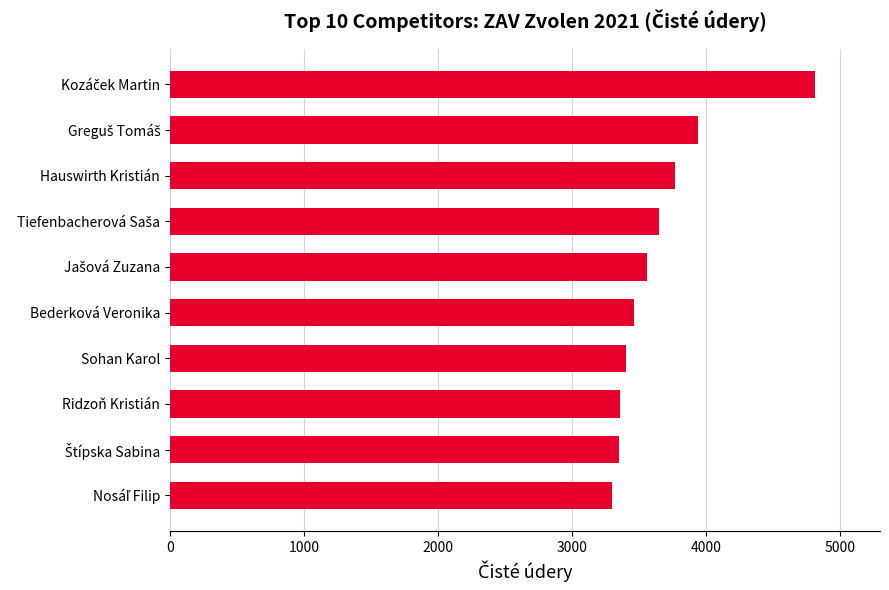

What is the greatest value displayed?

4815